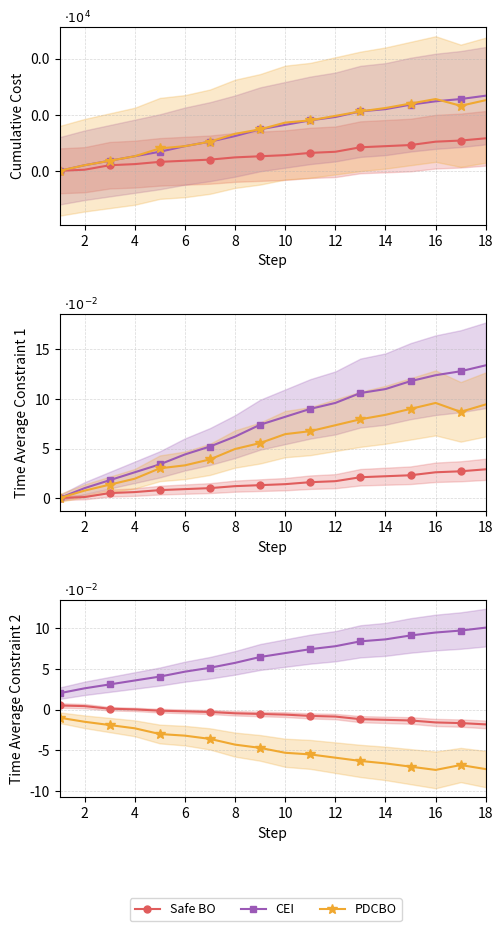

The PDCBO series shows -0.0 at 6. True or false?

True